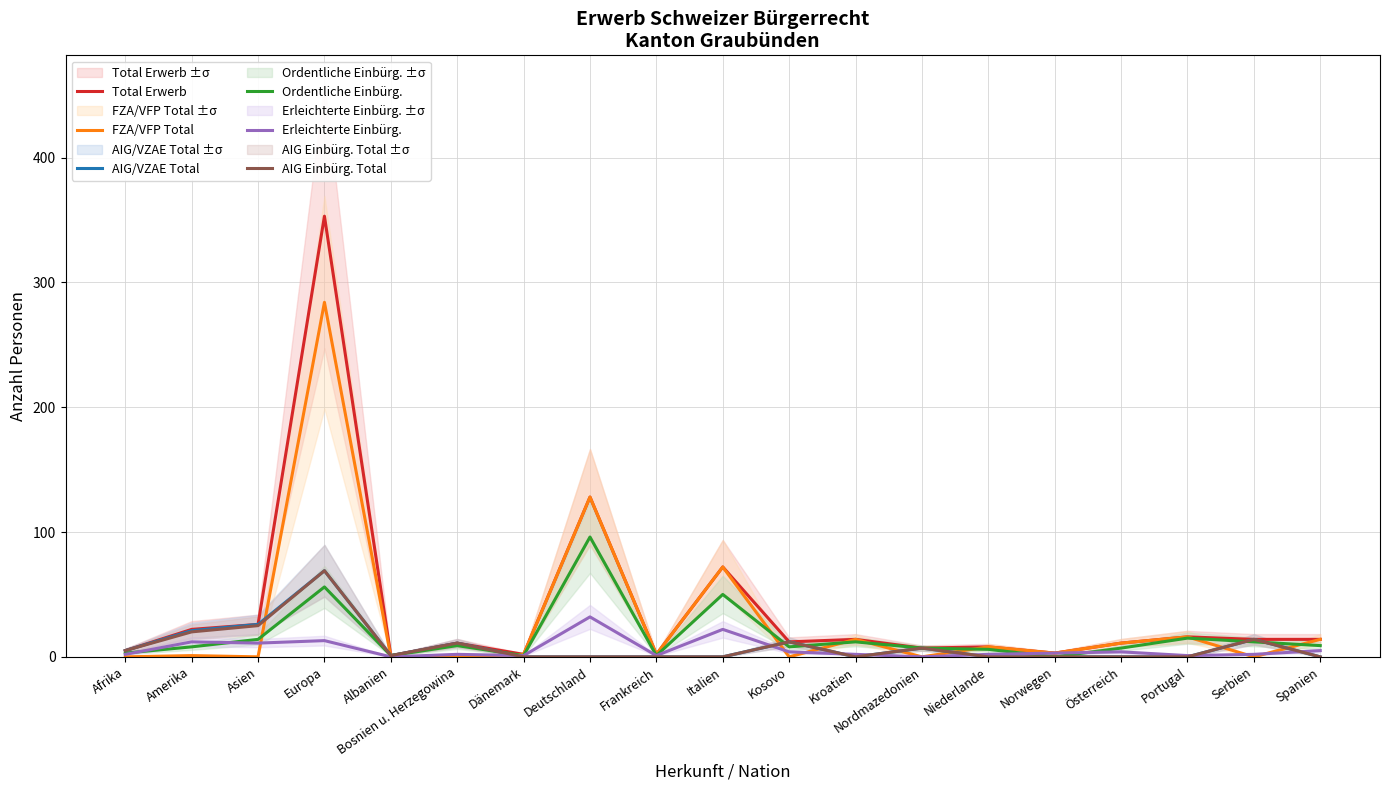

In AIG Einbürg. Total, how many points are higher than both neighbors (excluding endpoints)?

5